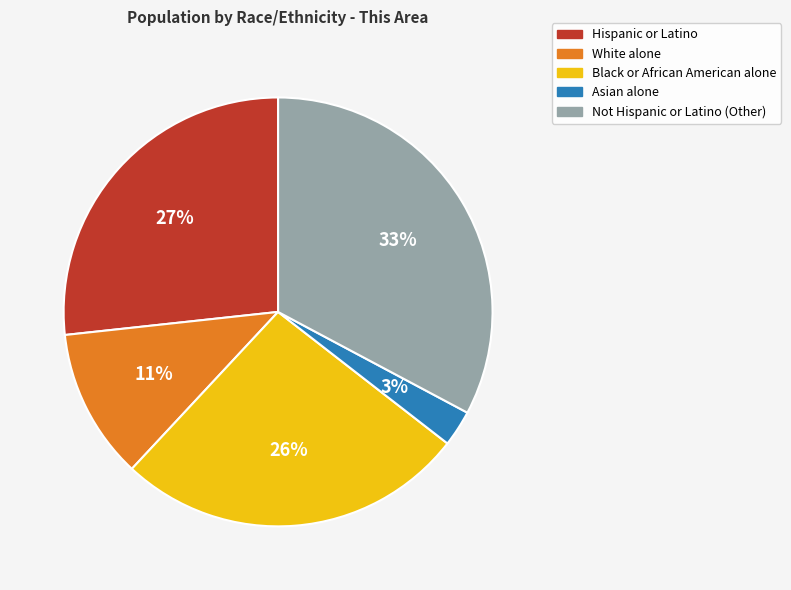

Do White alone and Asian alone together represent more than half of the pie?

No